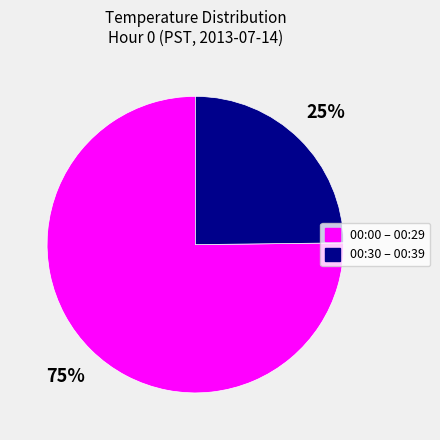

How many slices are in this pie chart?

2